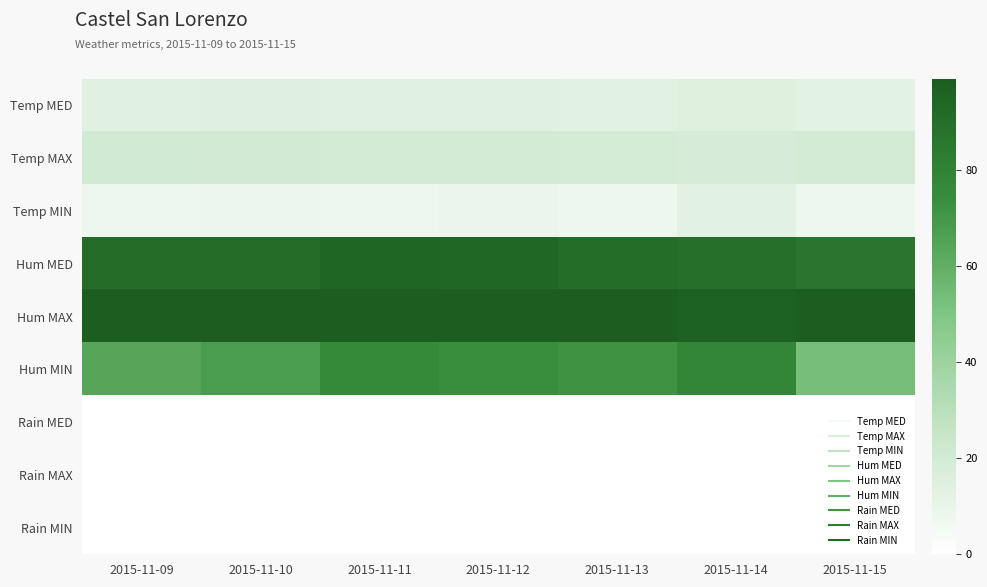

Reading left to right, extract all data points from this chart.

Temp MED: 2015-11-09=13.9	2015-11-10=14.0	2015-11-11=13.8	2015-11-12=13.8	2015-11-13=13.5	2015-11-14=15.0	2015-11-15=13.1
Temp MAX: 2015-11-09=20.8	2015-11-10=20.2	2015-11-11=20.0	2015-11-12=19.5	2015-11-13=19.2	2015-11-14=17.8	2015-11-15=19.8
Temp MIN: 2015-11-09=7.4	2015-11-10=8.7	2015-11-11=8.1	2015-11-12=9.1	2015-11-13=7.5	2015-11-14=13.3	2015-11-15=8.1
Hum MED: 2015-11-09=92.0	2015-11-10=92.0	2015-11-11=95.0	2015-11-12=94.0	2015-11-13=91.0	2015-11-14=90.0	2015-11-15=87.0
Hum MAX: 2015-11-09=99.0	2015-11-10=99.0	2015-11-11=99.0	2015-11-12=99.0	2015-11-13=99.0	2015-11-14=97.0	2015-11-15=99.0
Hum MIN: 2015-11-09=64.0	2015-11-10=68.0	2015-11-11=76.0	2015-11-12=74.0	2015-11-13=72.0	2015-11-14=78.0	2015-11-15=53.0
Rain MED: 2015-11-09=0.0	2015-11-10=0.0	2015-11-11=0.0	2015-11-12=0.0	2015-11-13=0.0	2015-11-14=0.0	2015-11-15=0.0
Rain MAX: 2015-11-09=0.0	2015-11-10=0.0	2015-11-11=0.0	2015-11-12=0.0	2015-11-13=0.0	2015-11-14=0.0	2015-11-15=0.0
Rain MIN: 2015-11-09=0.0	2015-11-10=0.0	2015-11-11=0.0	2015-11-12=0.0	2015-11-13=0.0	2015-11-14=0.0	2015-11-15=0.0